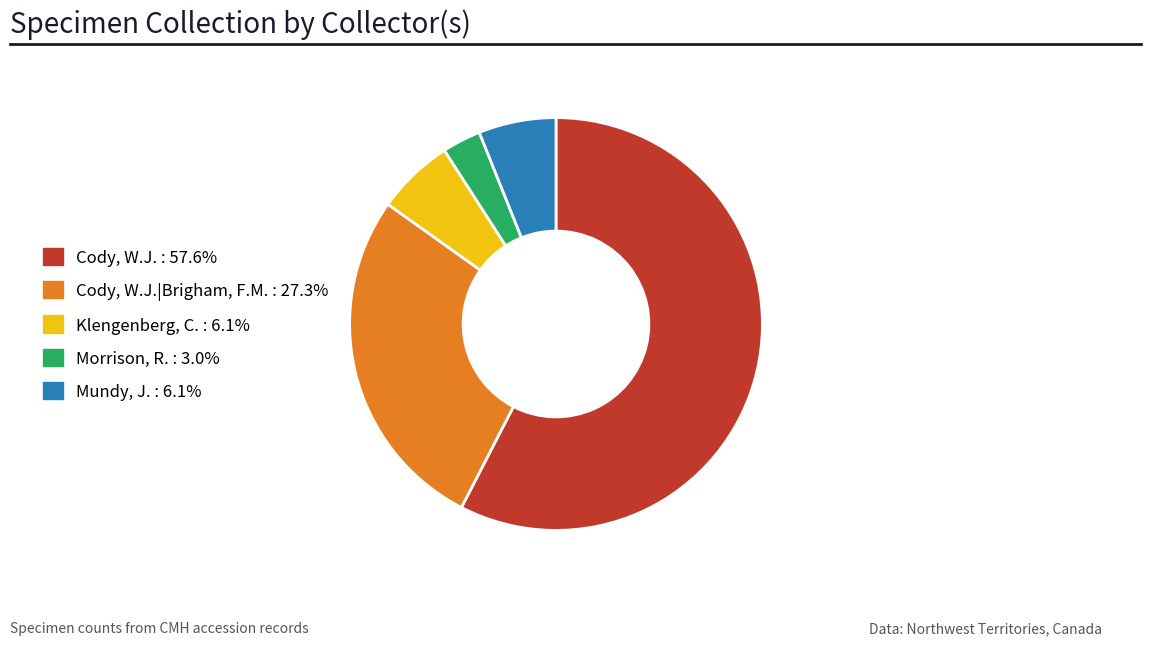

Is there any slice that represents more than half of the pie?

Yes